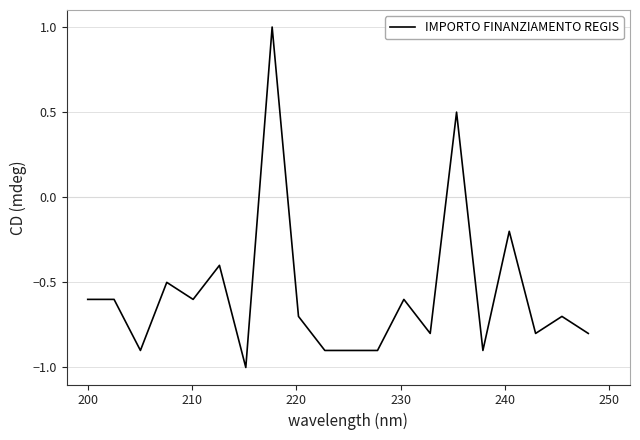

What is the maximum value shown in the chart?

1.0